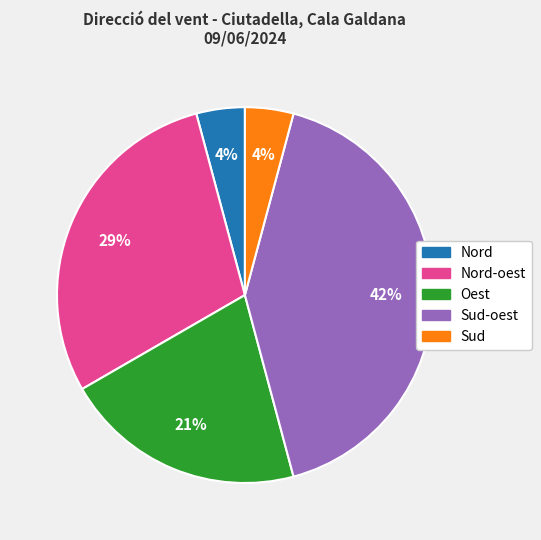

Is there any slice that represents more than half of the pie?

No